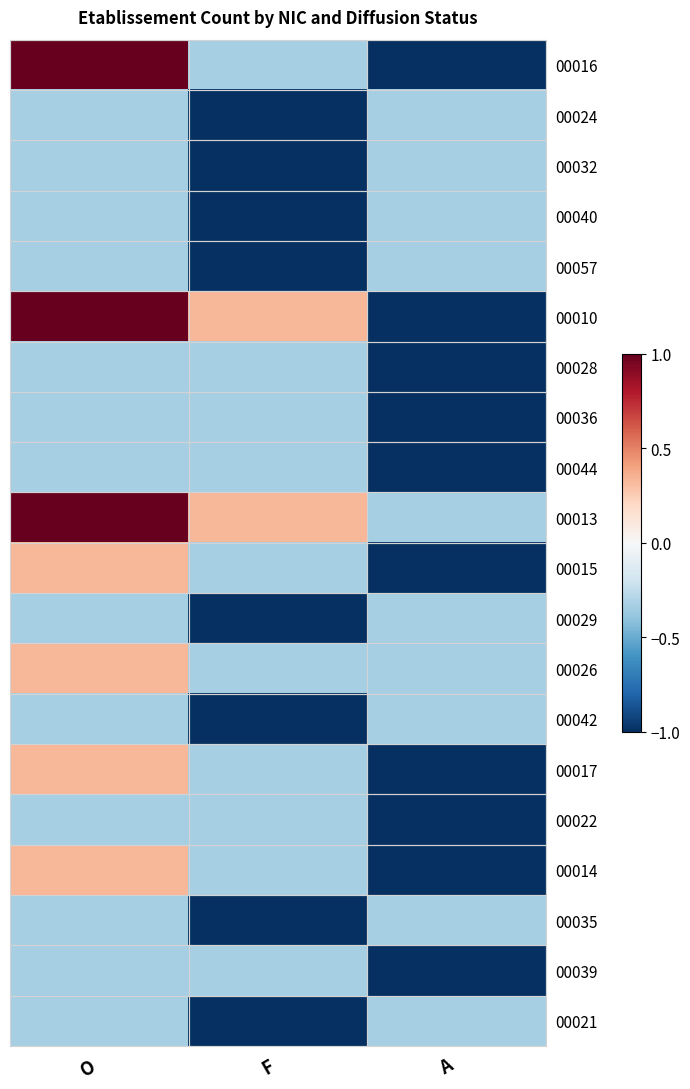

Rank the series at O from highest to lowest value.

00016, 00010, 00013, 00015, 00026, 00017, 00014, 00024, 00032, 00040, 00057, 00028, 00036, 00044, 00029, 00042, 00022, 00035, 00039, 00021